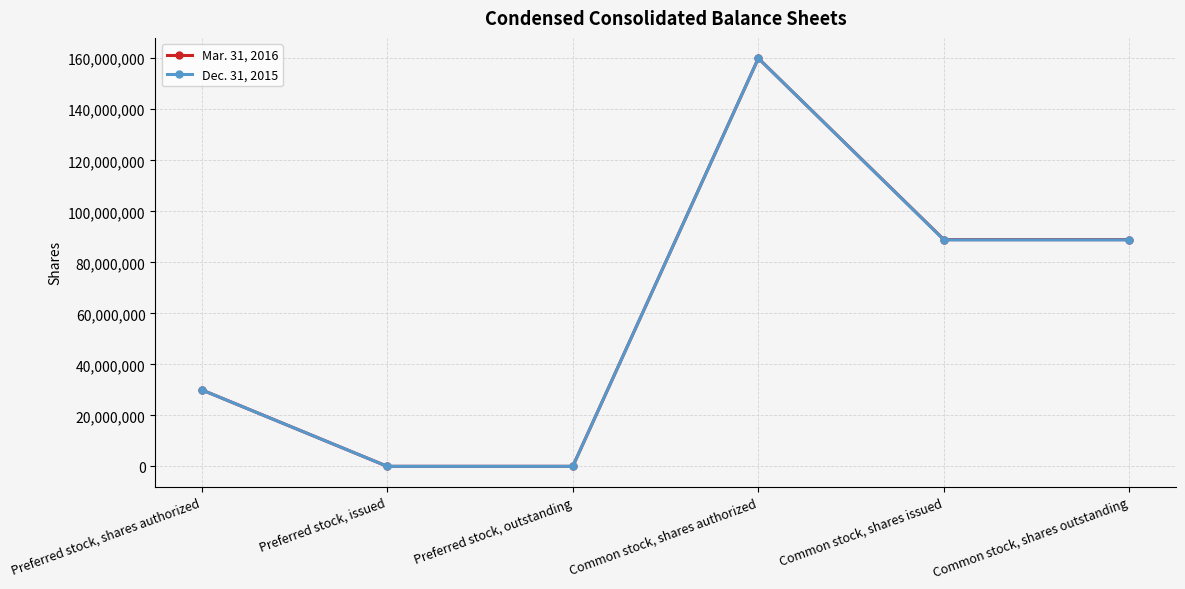

How many values in the Mar. 31, 2016 series are below 88899359?

3